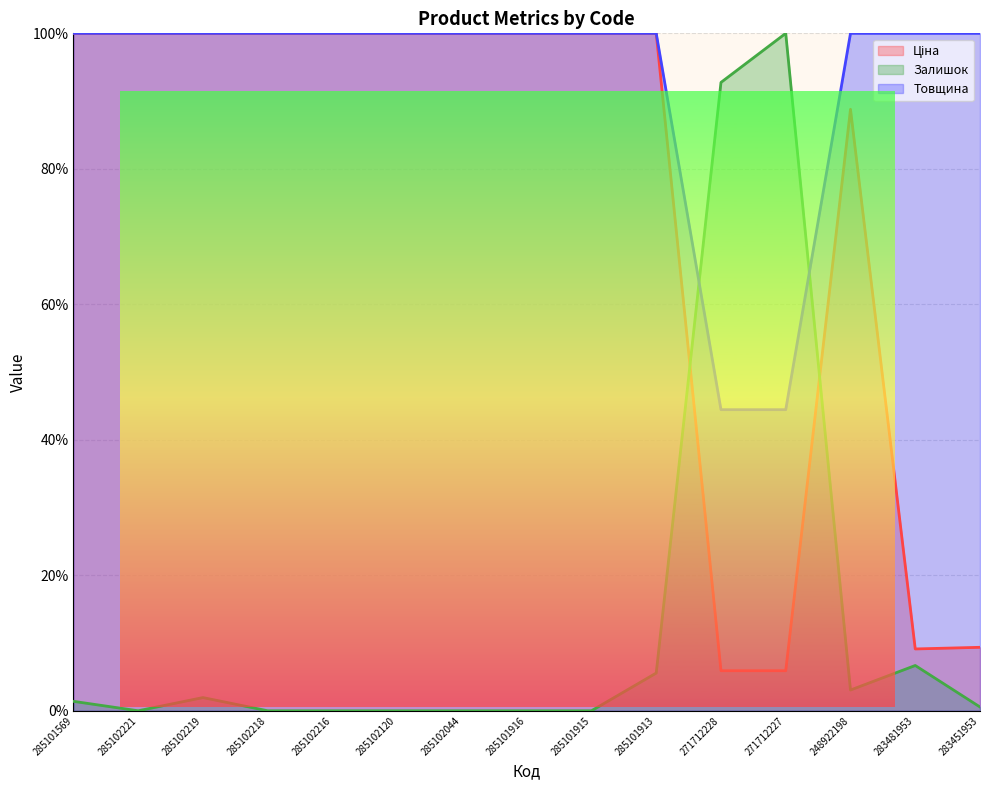

At 248922198, list the series in order from largest to smallest.

Товщина, Ціна, Залишок